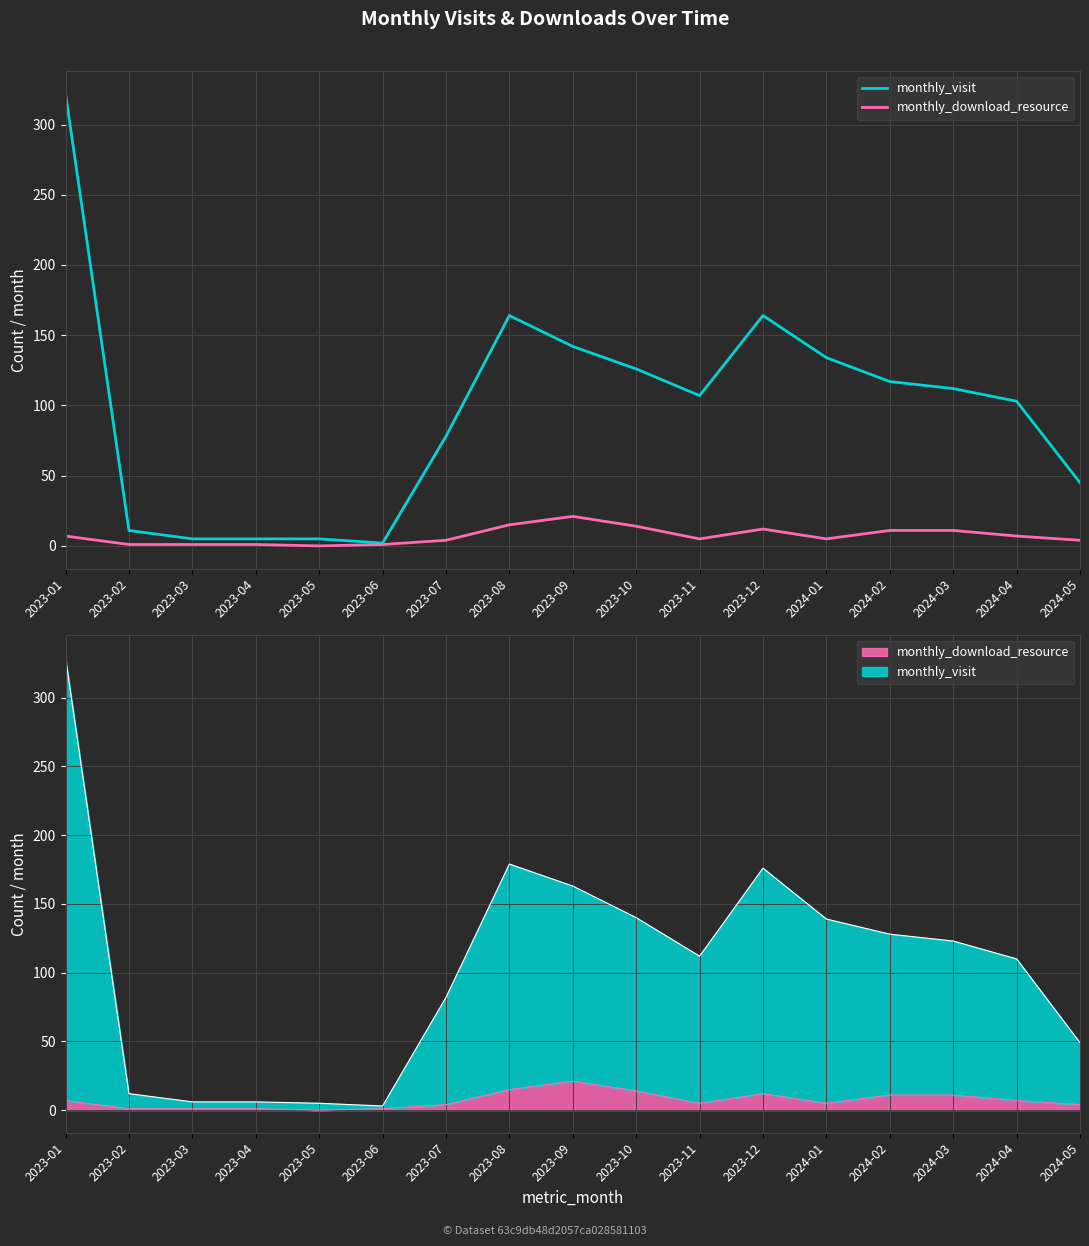

List the series in order of their peak value, highest first.

monthly_visit, monthly_download_resource